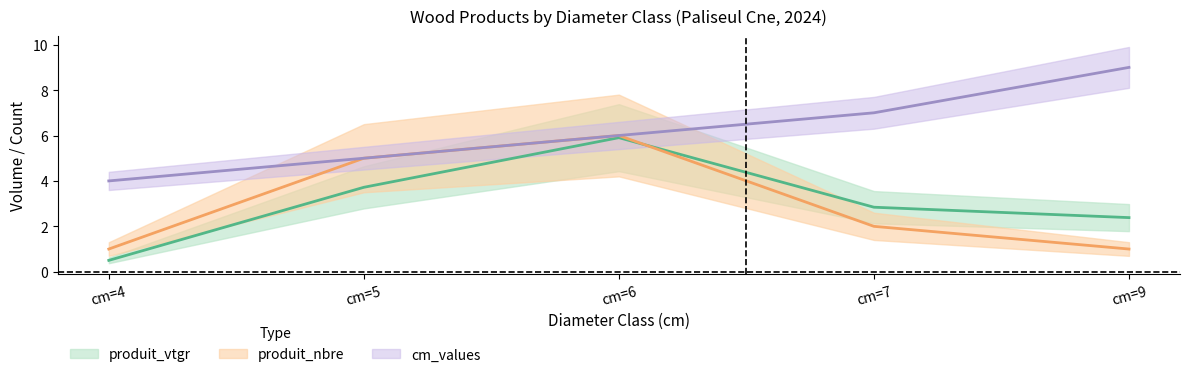

Which series has the largest total across all categories?

cm_values